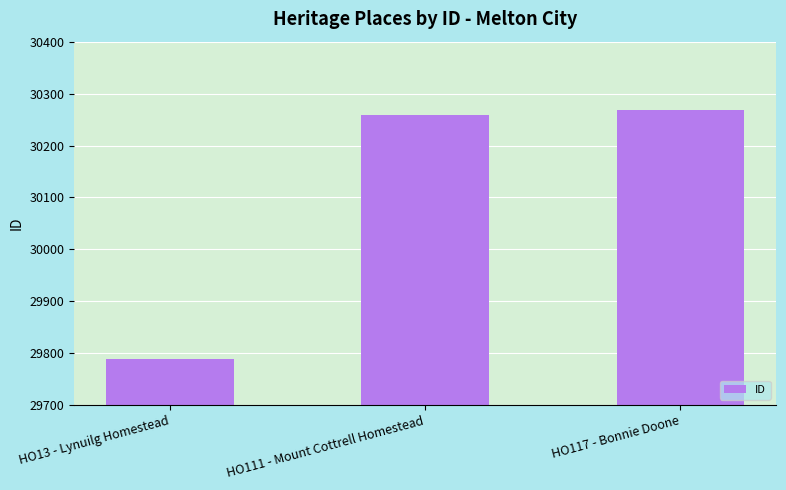

Count the number of categories in the chart.

3